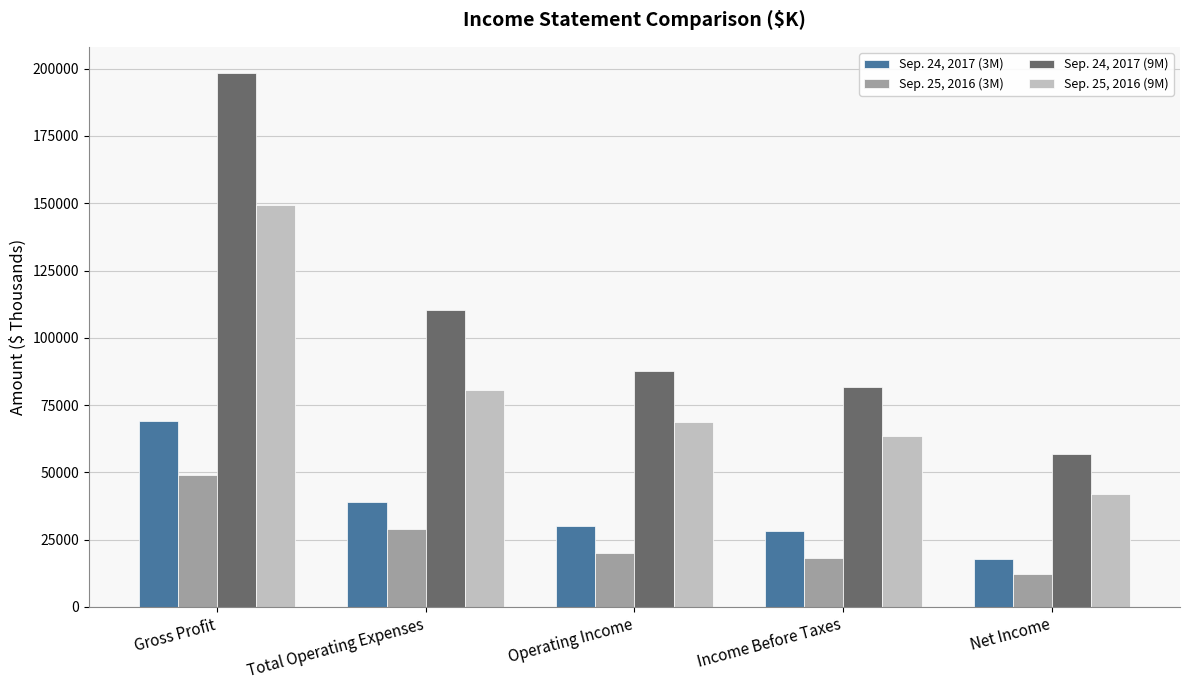

True or false: Sep. 25, 2016 (9M) has a value of 19327 at Net Income.

False